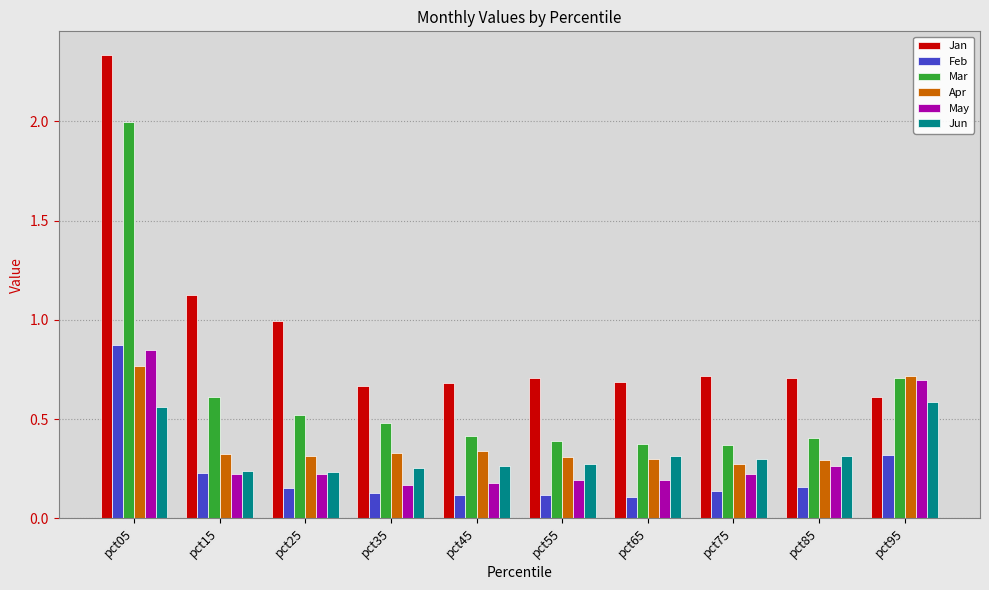

Which label corresponds to the largest value in the chart?

pct05